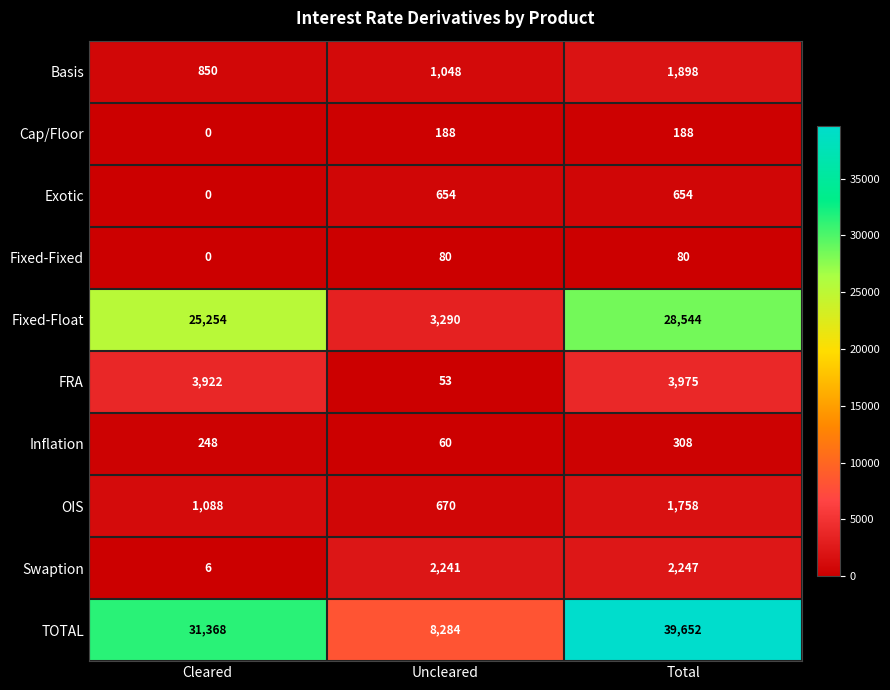

Rank the series by their maximum value, from lowest to highest.

Fixed-Fixed, Cap/Floor, Inflation, Exotic, OIS, Basis, Swaption, FRA, Fixed-Float, TOTAL